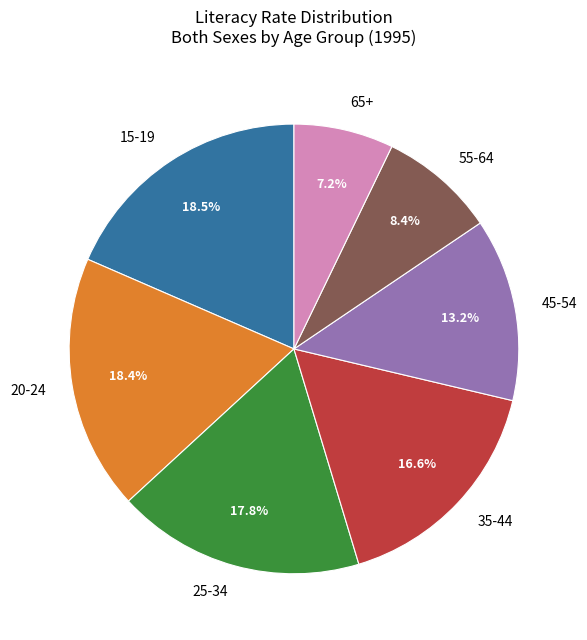

How much of the chart is everything except 65+?

92.8%